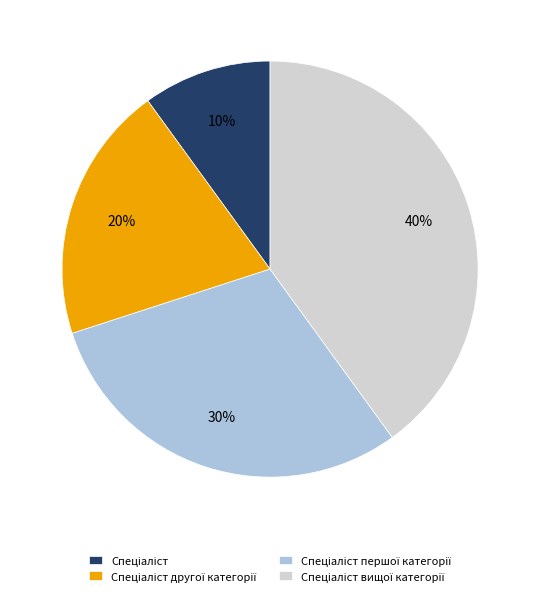

How many slices are in this pie chart?

4